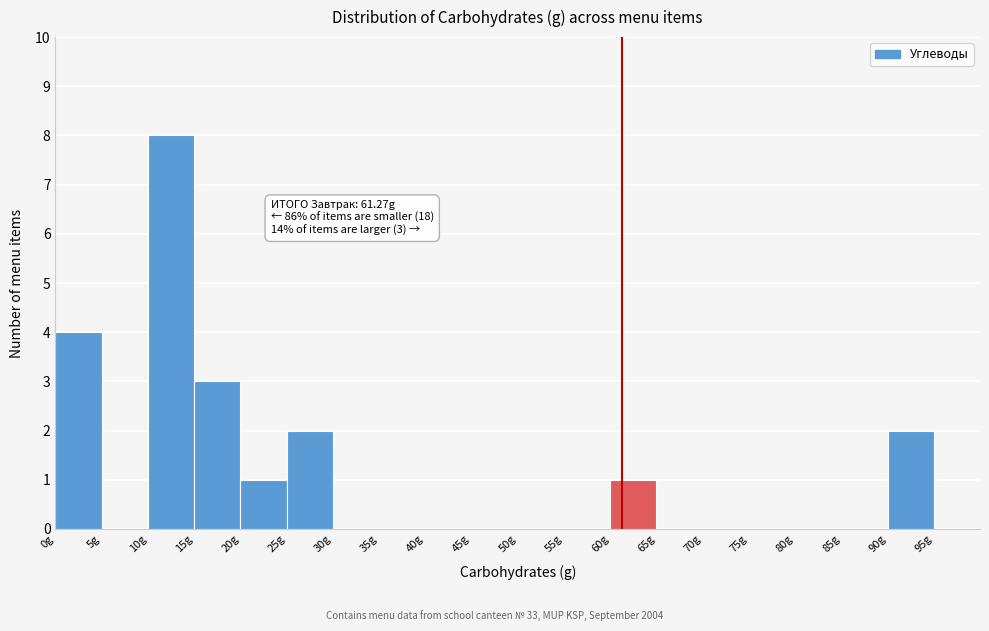

Which range on the x-axis has the tallest bar?

10 to 15